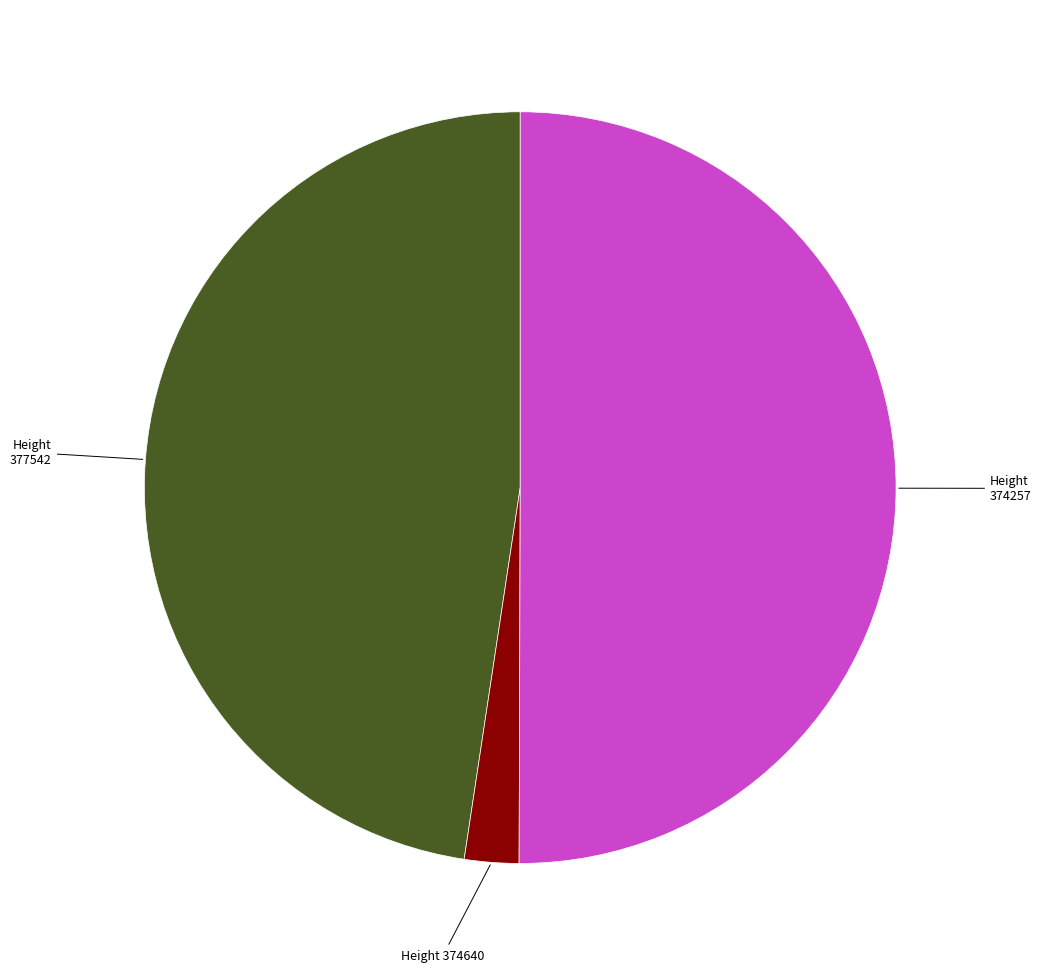

Count the number of slices in the pie.

3